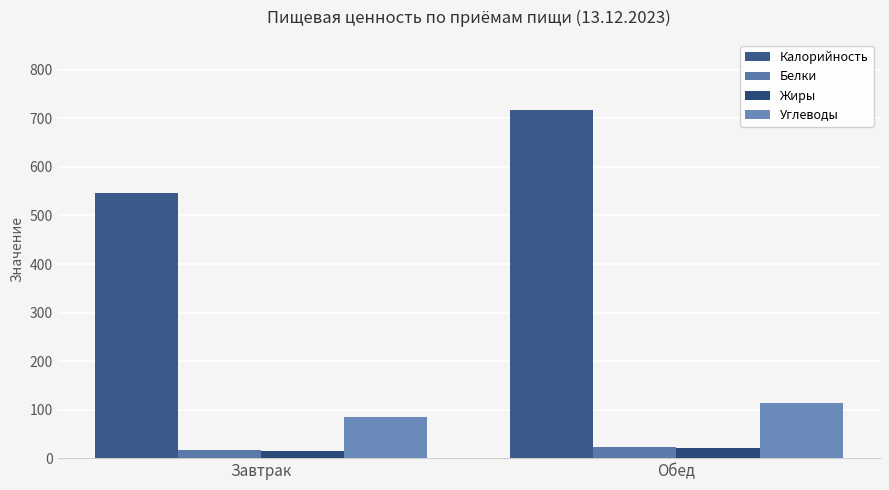

What is the difference between the Белки values at Обед and Завтрак?

6.4